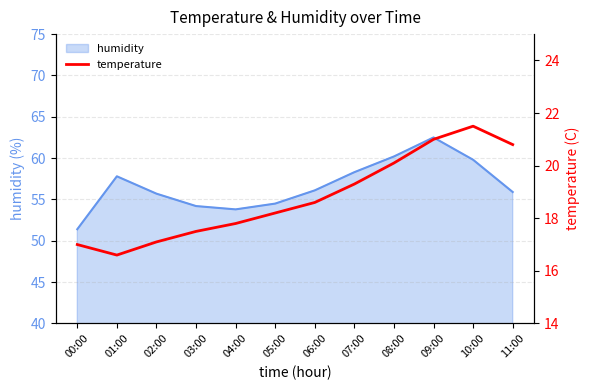

The chart shows a value of 29.7 at 09:00. True or false?

False